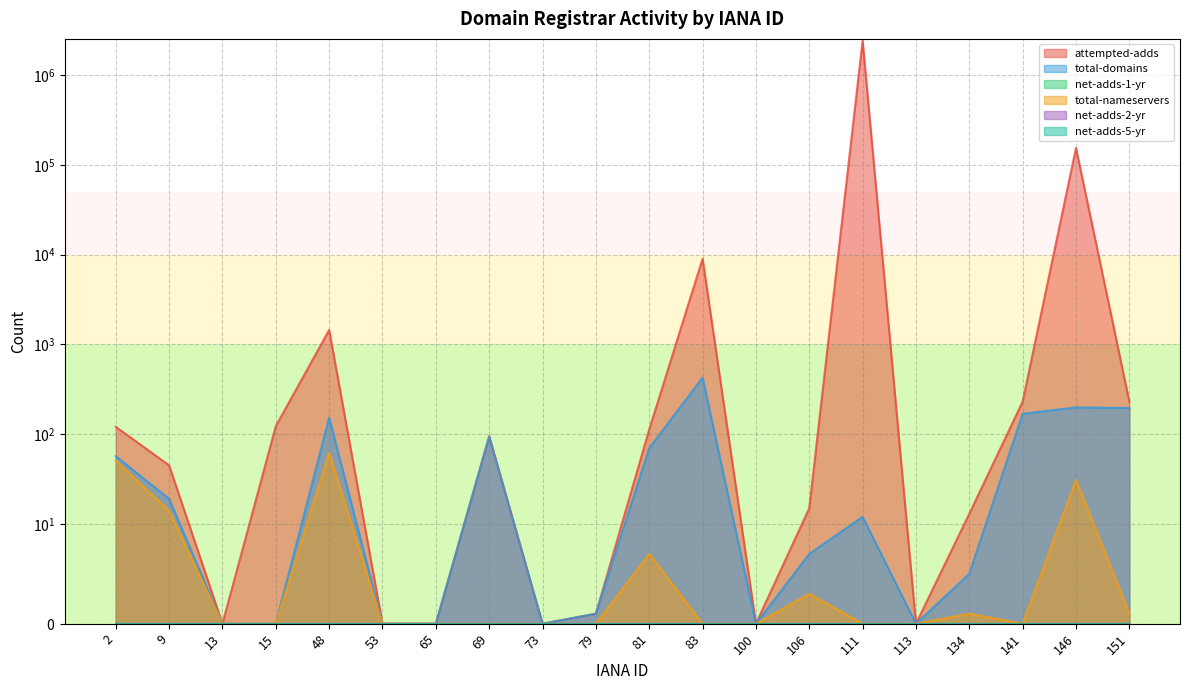

In total-nameservers, how many points are lower than both neighbors (excluding endpoints)?

1